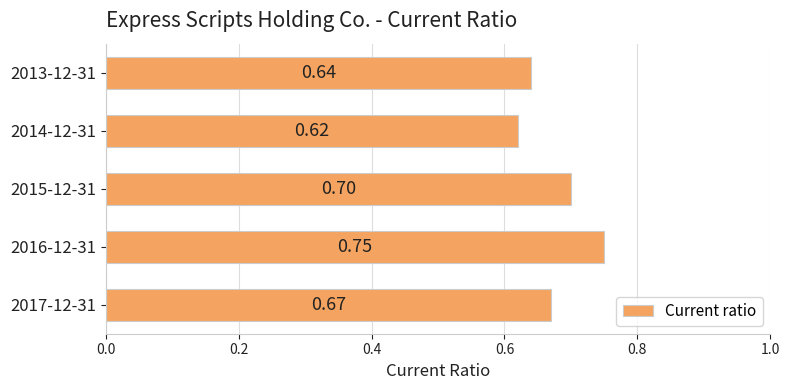

List the labels in order of value, largest first.

2016-12-31, 2015-12-31, 2017-12-31, 2013-12-31, 2014-12-31